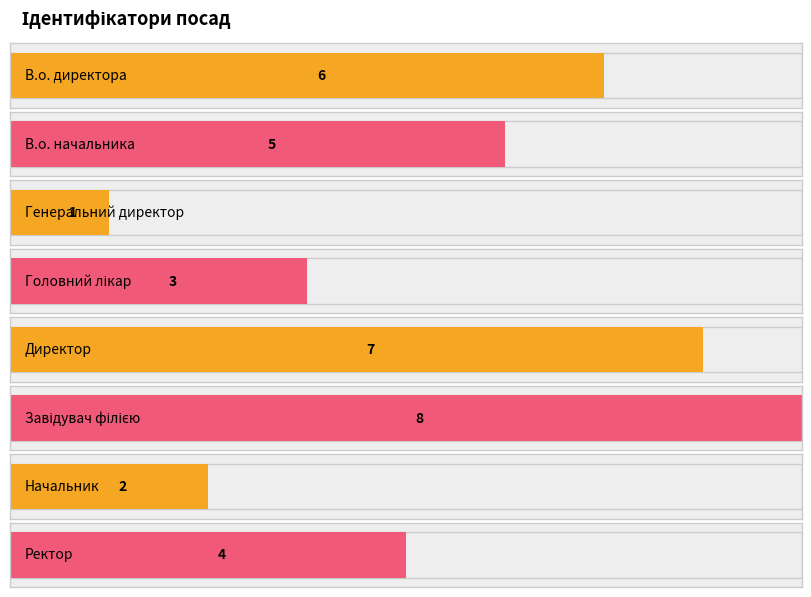

At which label does the data first exceed 5?

В.о. директора